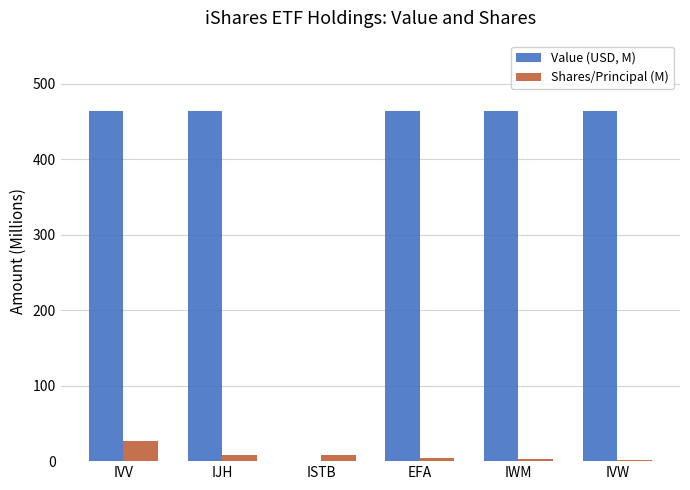

How many data points does each series have?

6